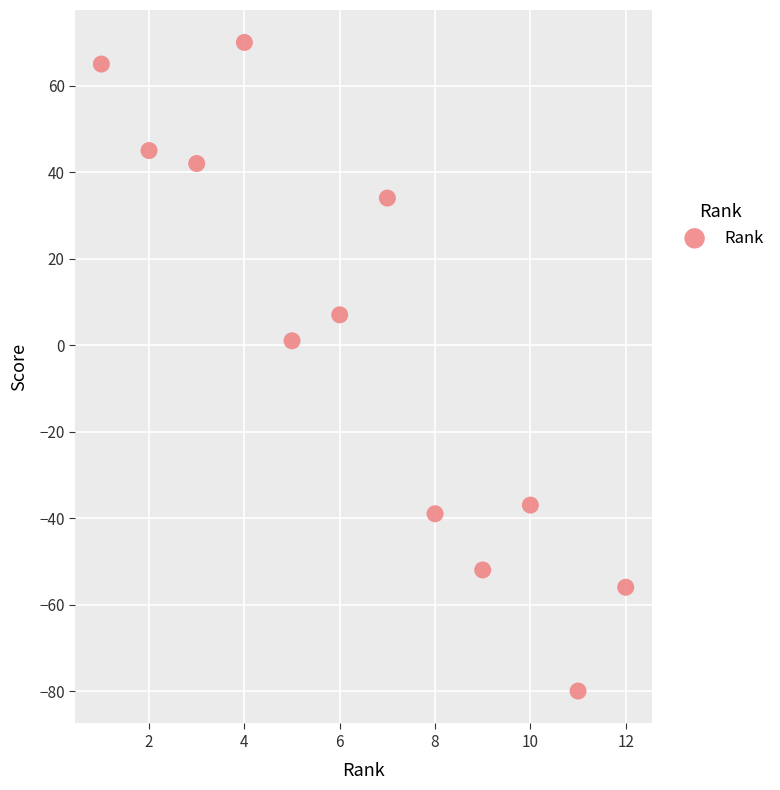

What is the range of X values (max minus min)?

11